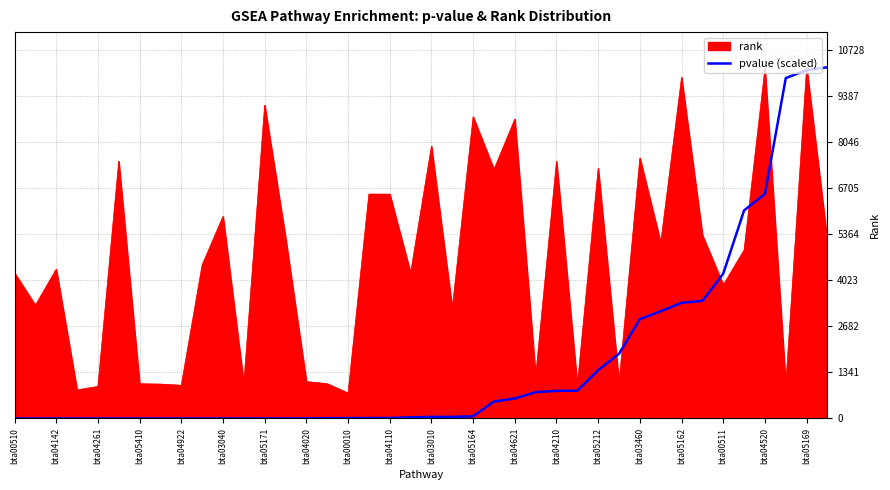

Which series has the largest total across all categories?

rank